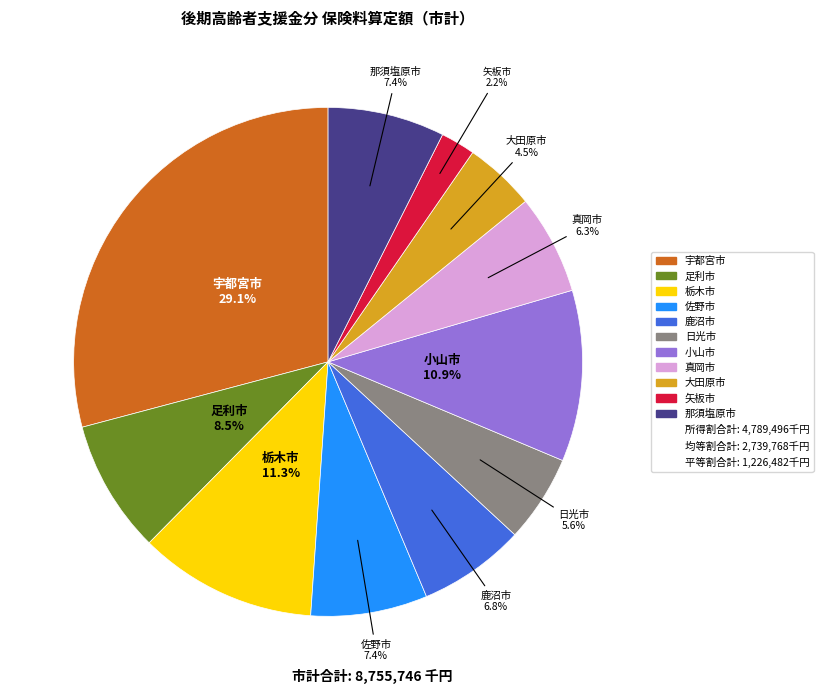

How many segments does this pie chart have?

11